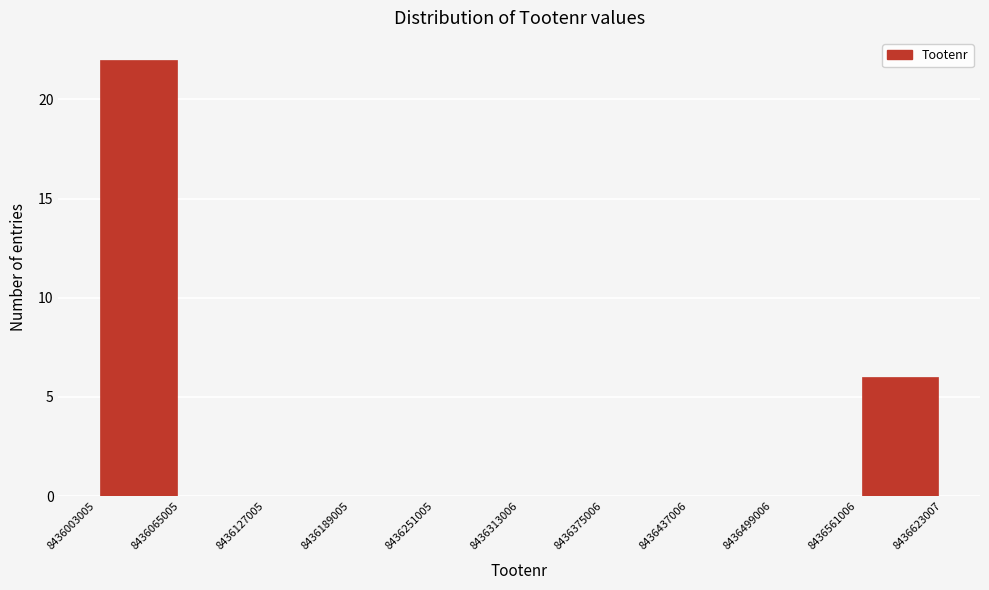

Over which range of the x-axis is the bar tallest?

8436003005 to 8436065005